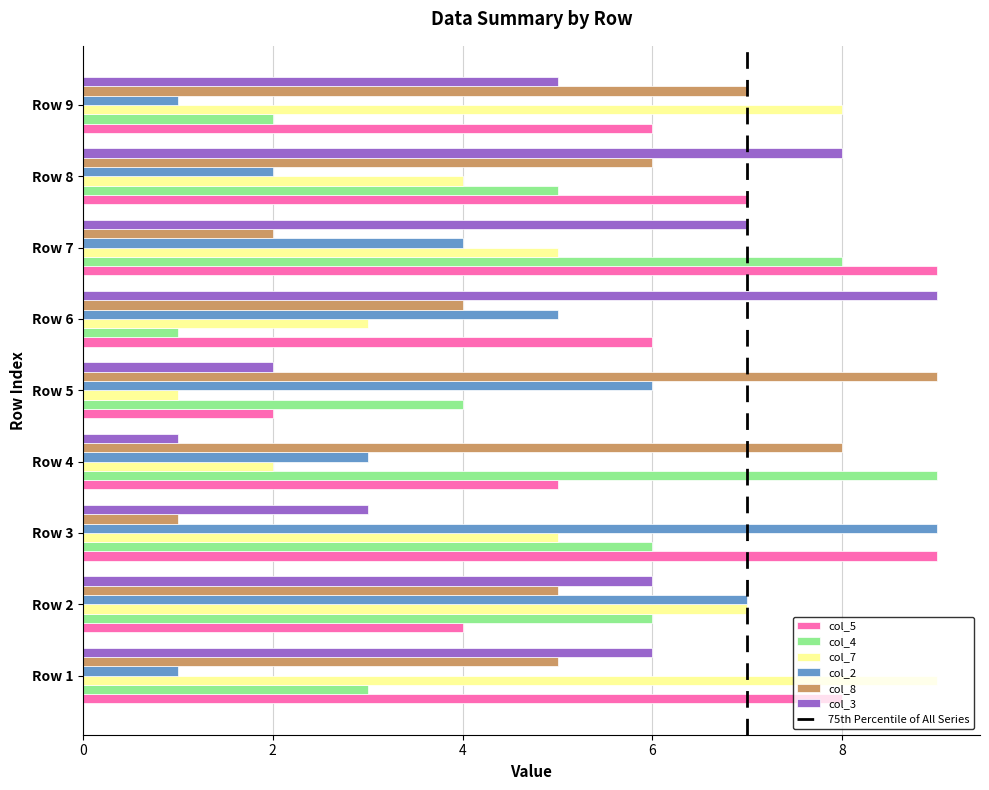

True or false: col_2 has a value of 1 at Row 9.

True